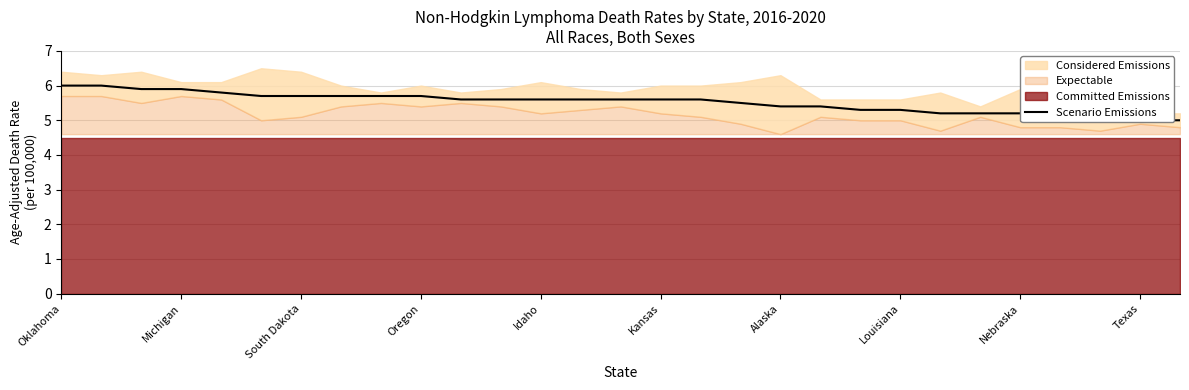

What is the difference between the second highest and minimum values?

1.0